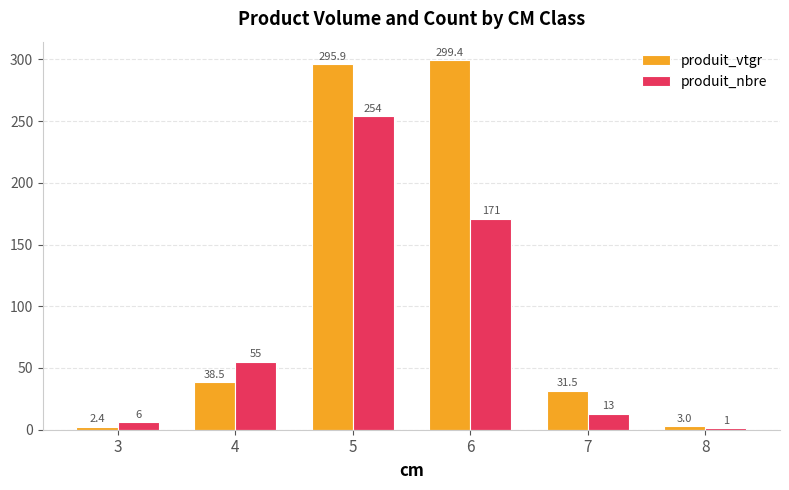

Is the value of produit_nbre at 4 greater than the value of produit_vtgr at 8?

Yes